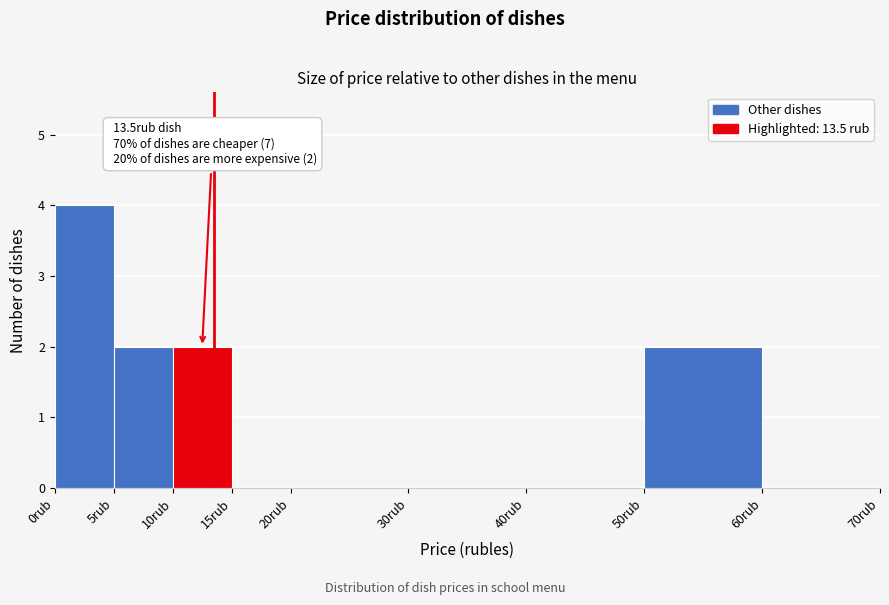

Over which range of the x-axis is the bar tallest?

0 to 5